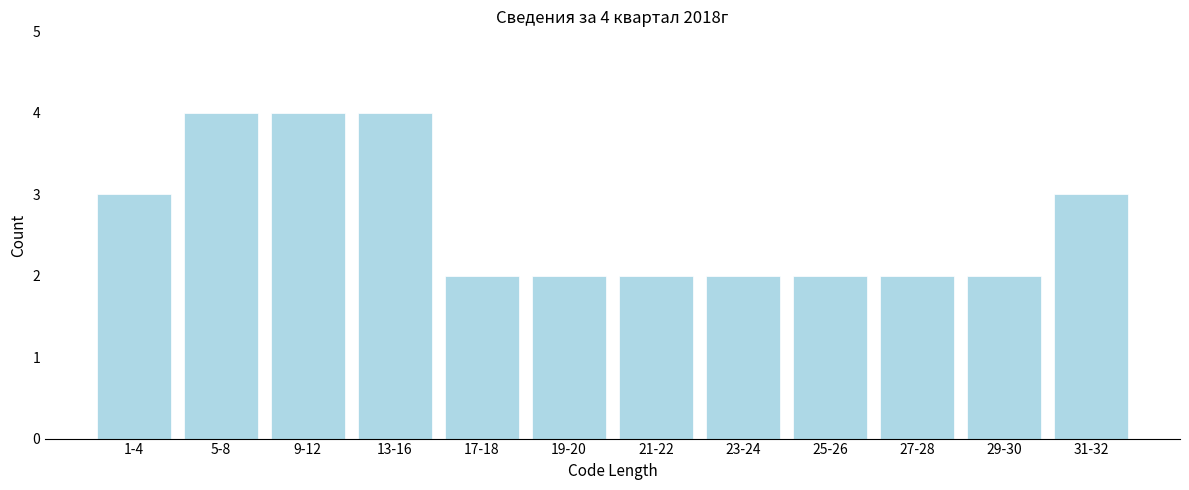

Reading right to left, list all the values displayed in this chart.

31-32=3	29-30=2	27-28=2	25-26=2	23-24=2	21-22=2	19-20=2	17-18=2	13-16=4	9-12=4	5-8=4	1-4=3